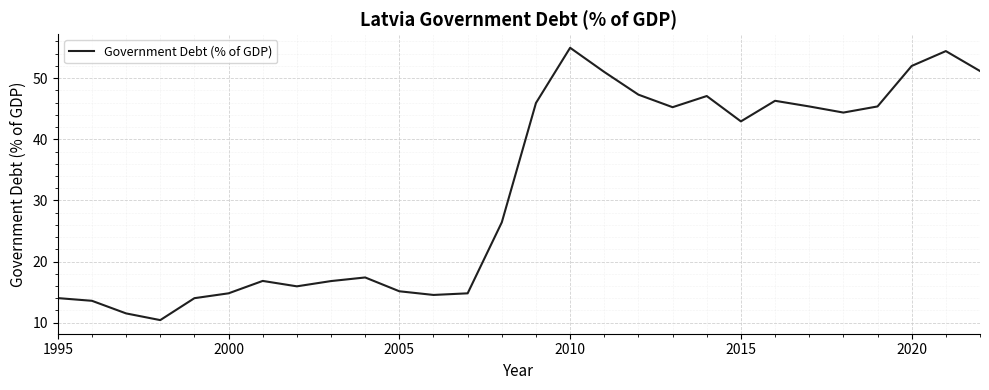

What is the maximum value shown in the chart?

55.0